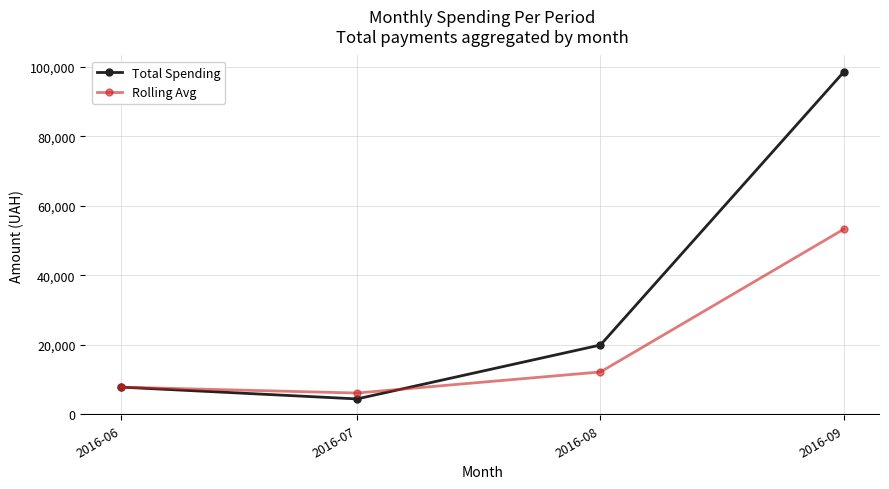

Rank the series by their average value, from highest to lowest.

Total Spending, Rolling Avg